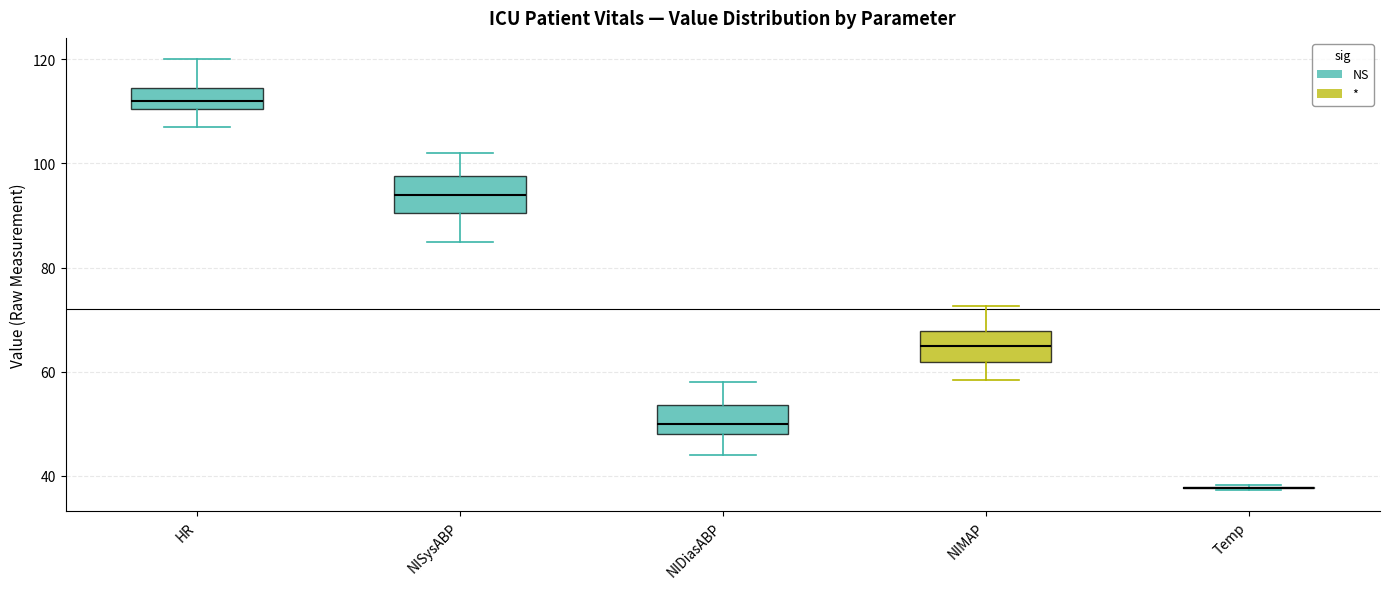

Reading left to right, read every box against the y-axis: the position of its median line, the range the box covers, and the ends of its whiskers. The values are not printed on the chart, so give them approximately, as read against the axis.

HR: median 112, box 110 to 114, whiskers 108 to 120
NISysABP: median 94, box 90 to 98, whiskers 86 to 102
NIDiasABP: median 50, box 48 to 54, whiskers 44 to 58
NIMAP: median 66, box 62 to 68, whiskers 58 to 72
Temp: box collapsed to a line at 38, whiskers 38 to 38